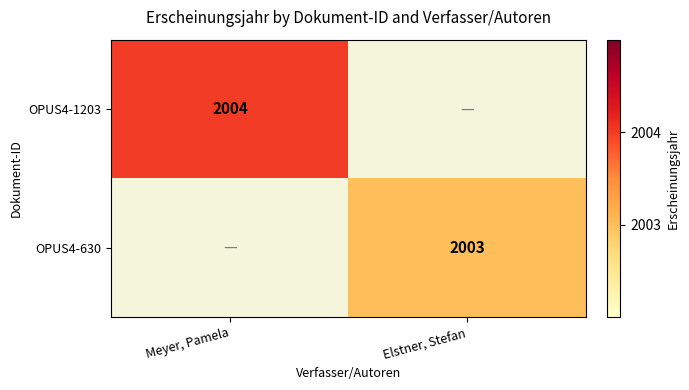

Is it true that OPUS4-1203 equals 3144.3 at Meyer, Pamela?

False